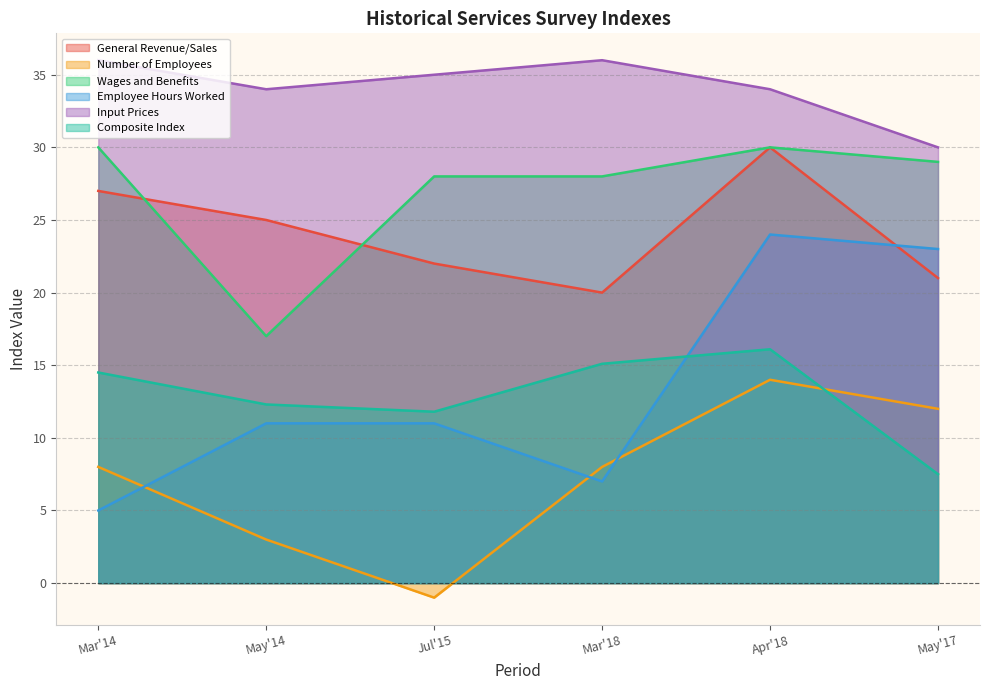

How many values in the General Revenue/Sales series exceed 25?

2